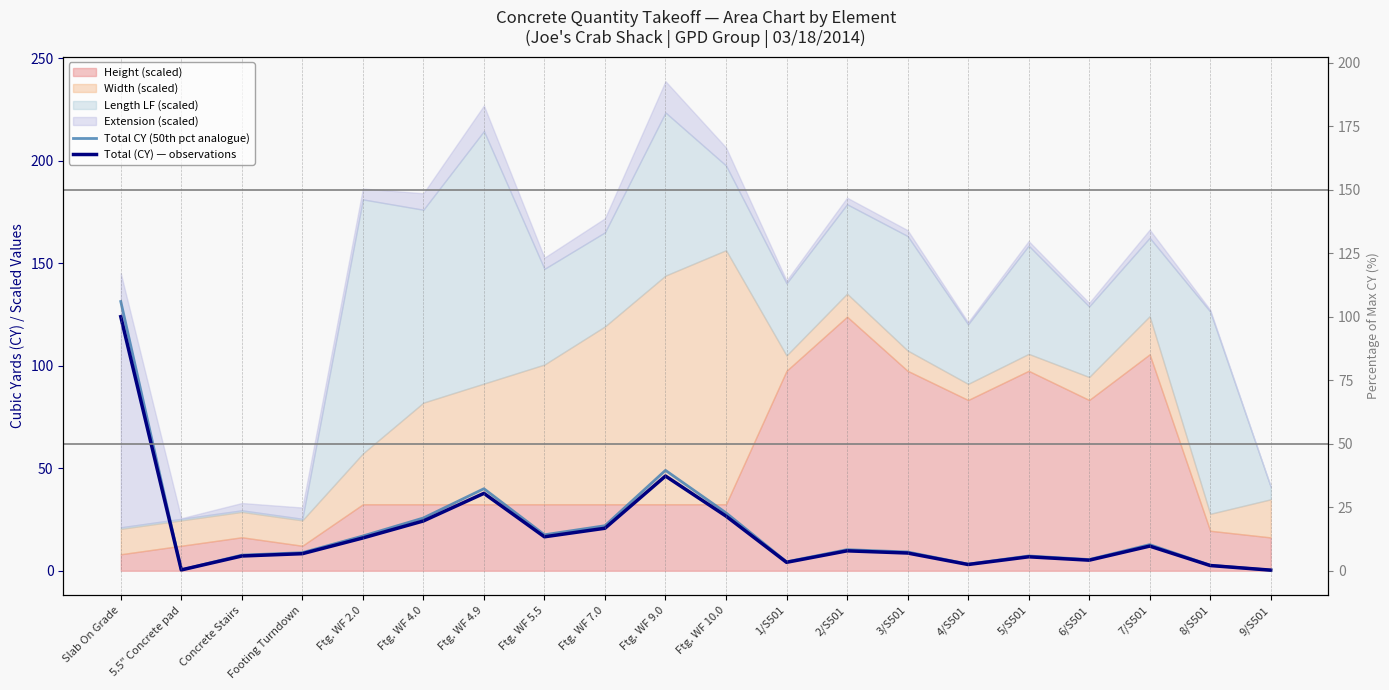

What is the difference between the maximum and second lowest values in the Total CY (50th pct analogue) series?

130.9